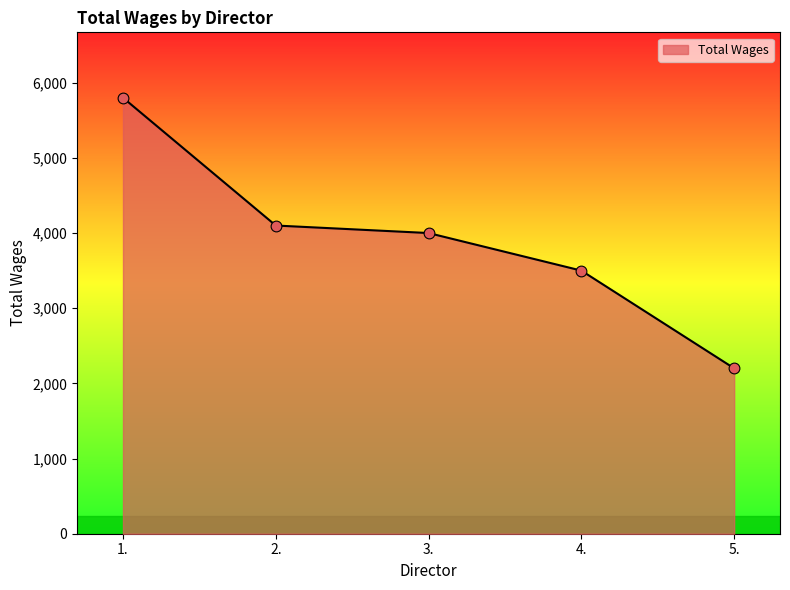

What is the change in value from 1. to 4.?

-2300